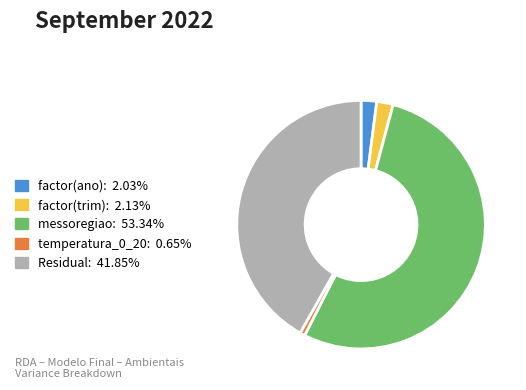

True or false: temperatura_0_20 accounts for 11% of the total.

False